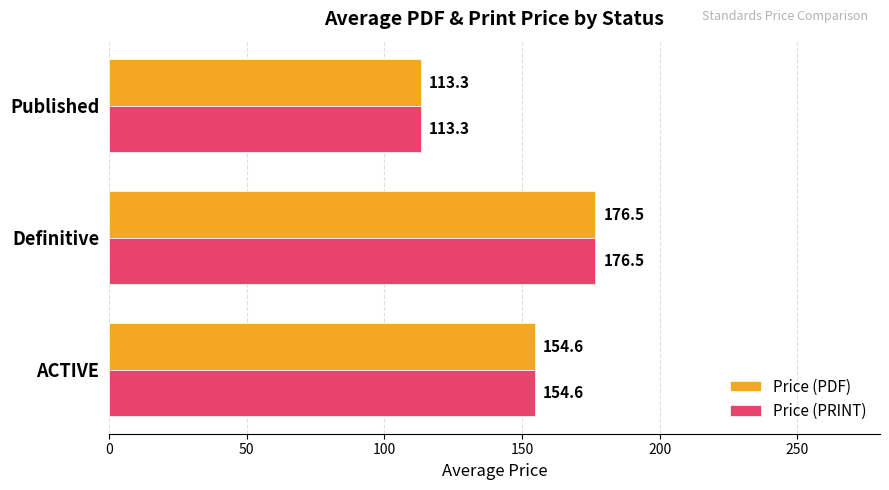

Is it true that Price (PDF) equals 154.6 at ACTIVE?

True